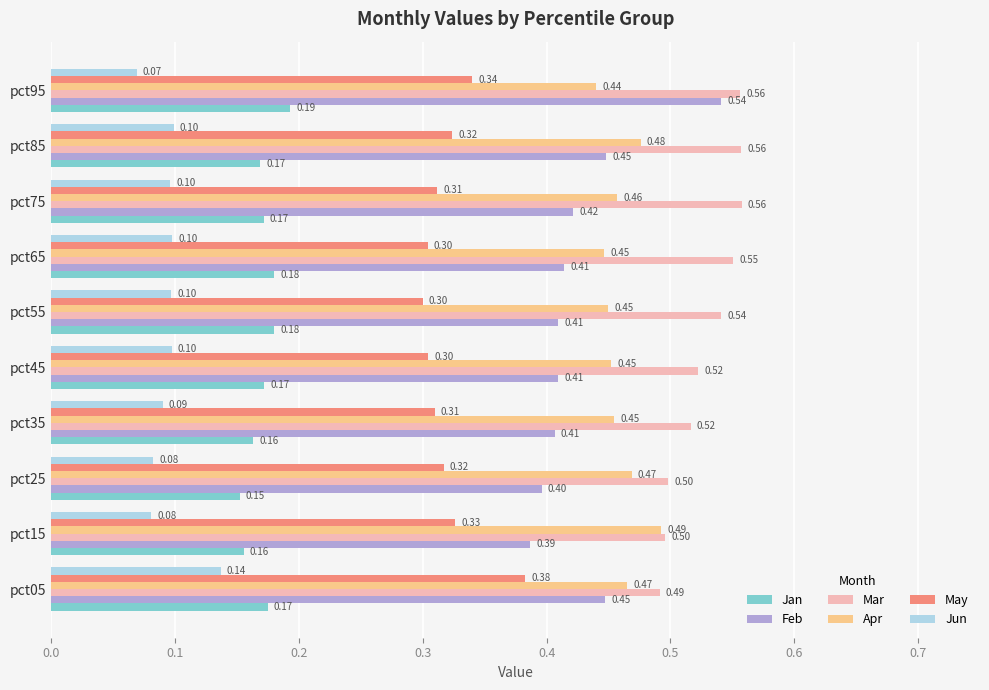

Which series has the widest spread of values?

Feb